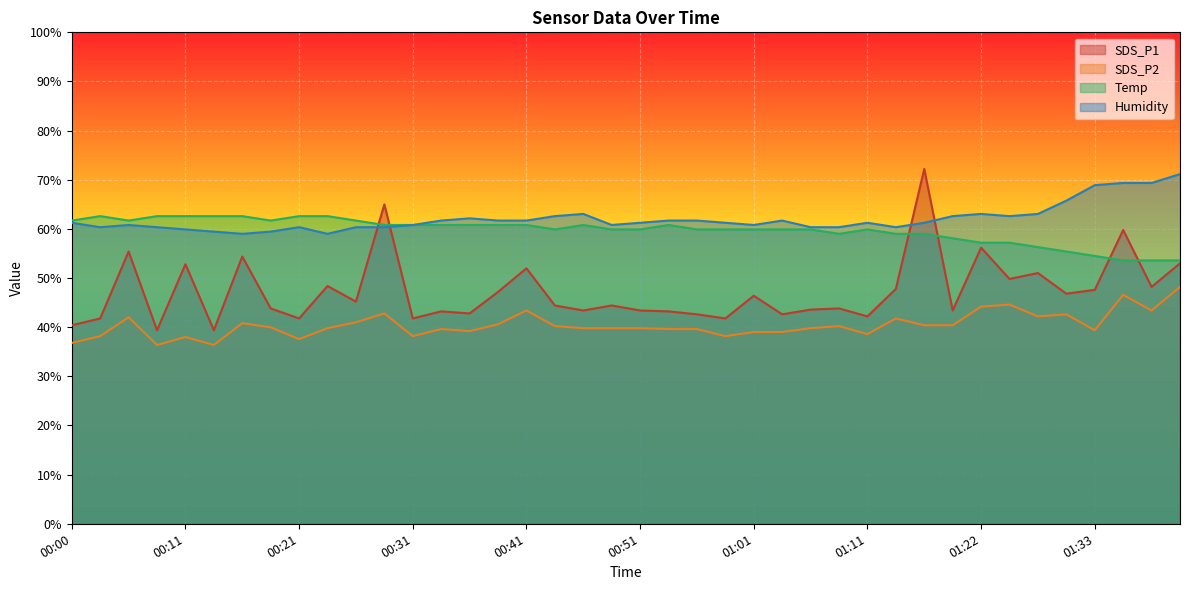

True or false: Humidity and SDS_P2 intersect in this chart.

False